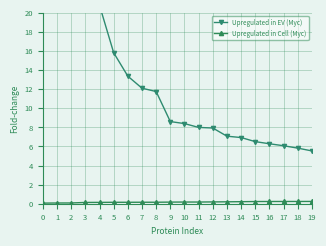

What is the total value across all series at 1?

46.8